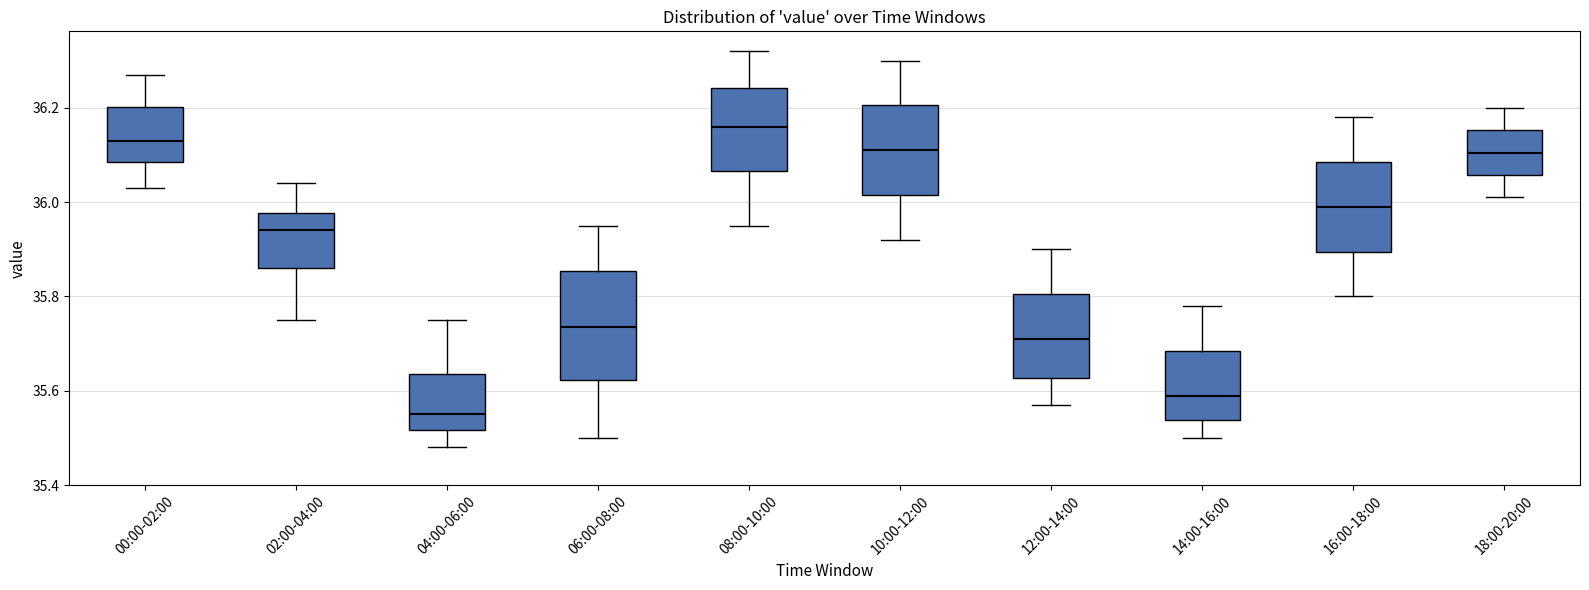

Which box's median line is the lowest?

04:00-06:00